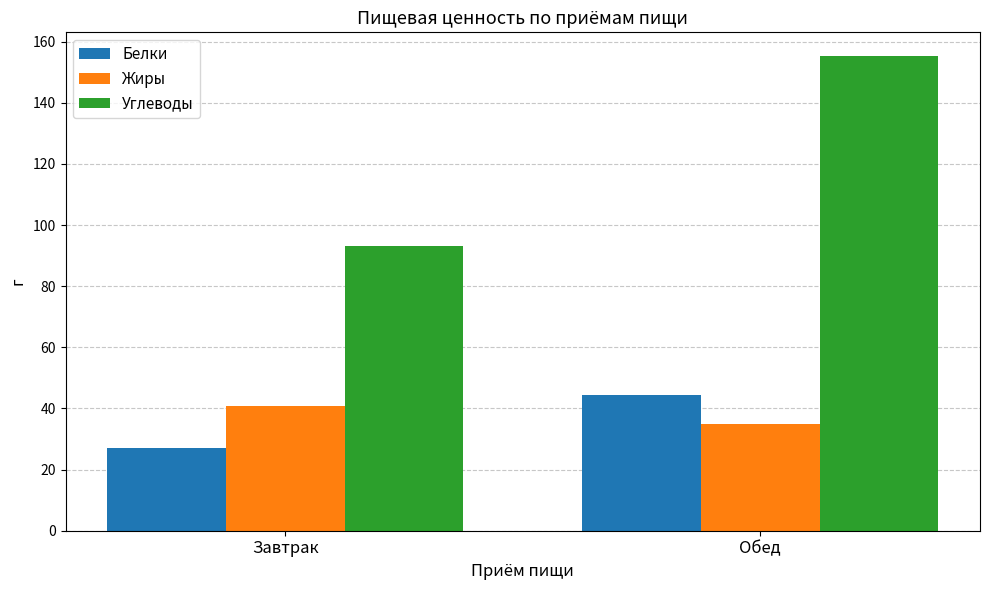

Is the value of Жиры at Завтрак greater than the value of Белки at Обед?

No